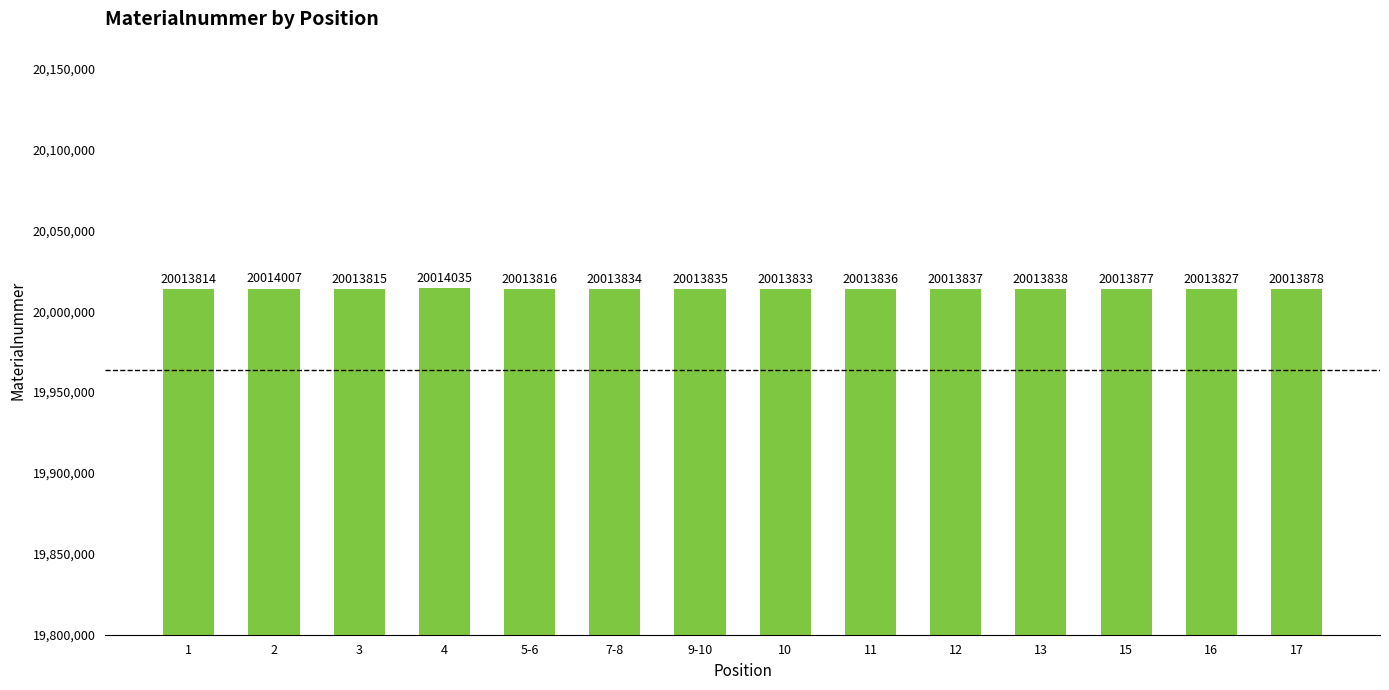

Reading left to right, extract all data points from this chart.

20013814	20014007	20013815	20014035	20013816	20013834	20013835	20013833	20013836	20013837	20013838	20013877	20013827	20013878